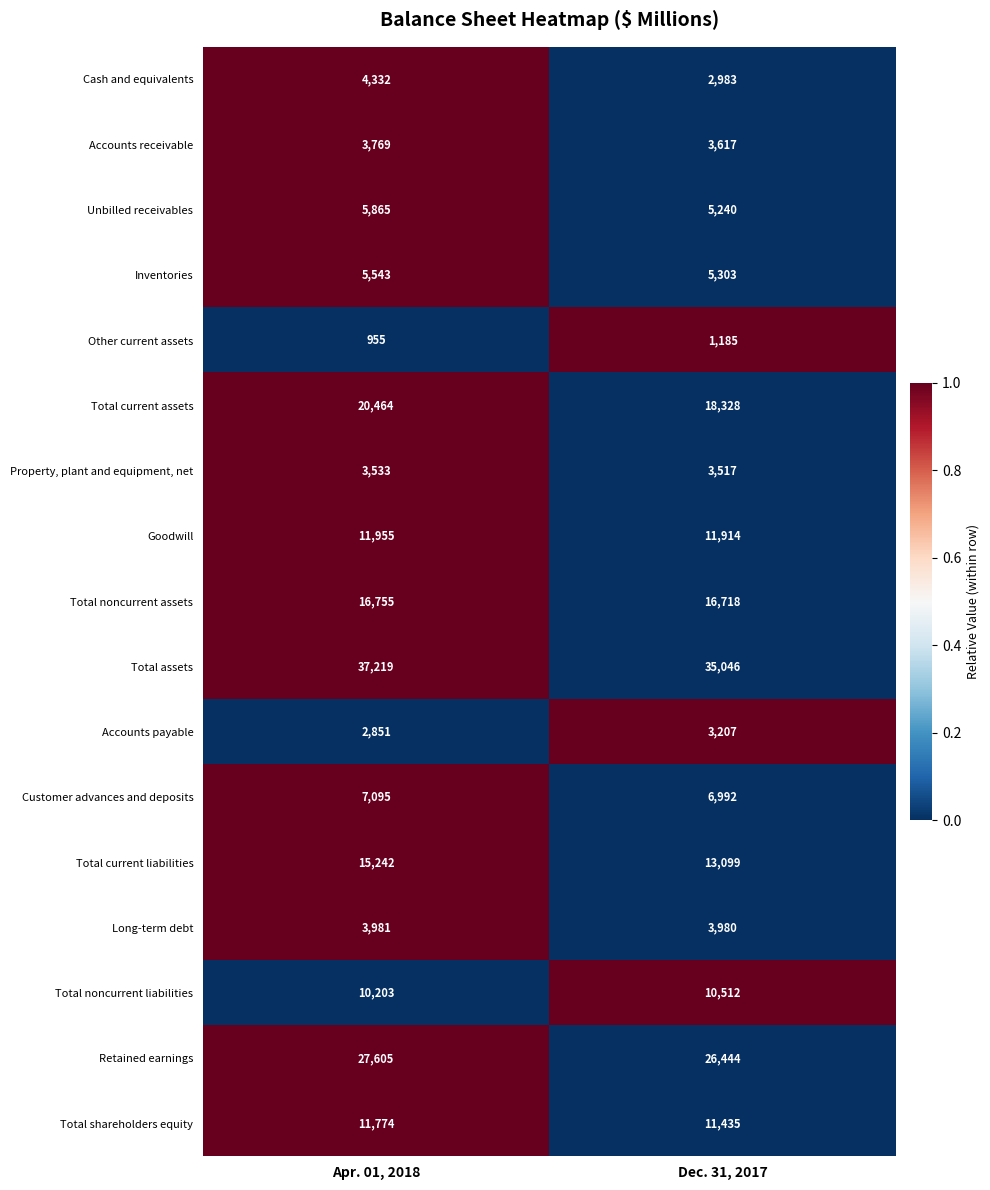

Is the value of Cash and equivalents at Dec. 31, 2017 greater than the value of Accounts payable at Dec. 31, 2017?

No